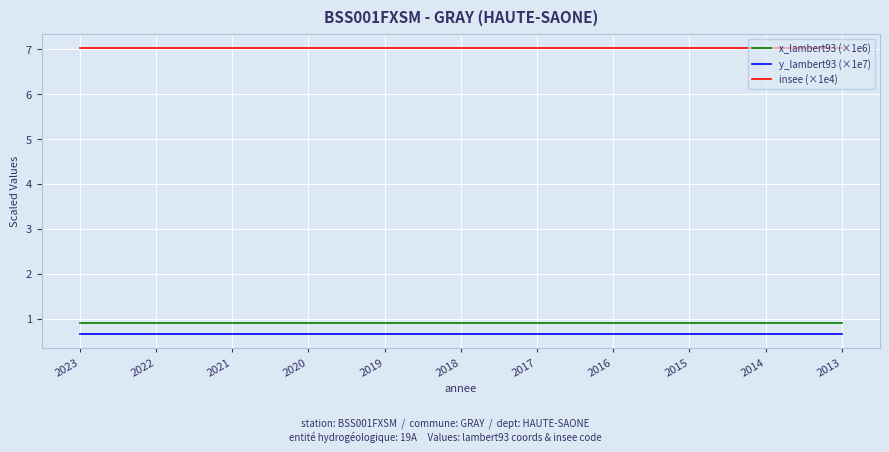

List the series in order of their peak value, highest first.

insee (×1e4), x_lambert93 (×1e6), y_lambert93 (×1e7)